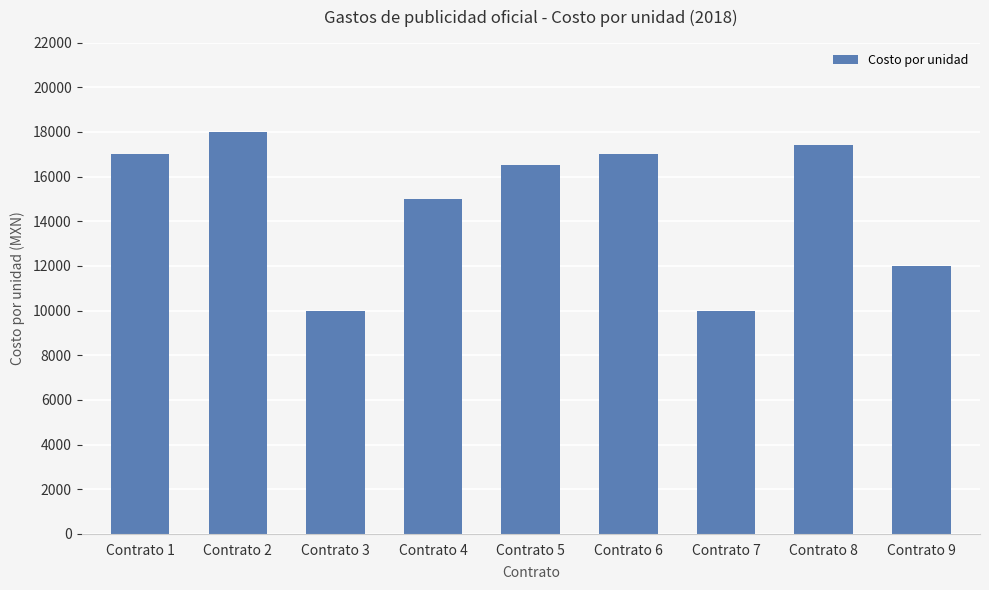

What is the value of the 6th bar from the left?

17000.0